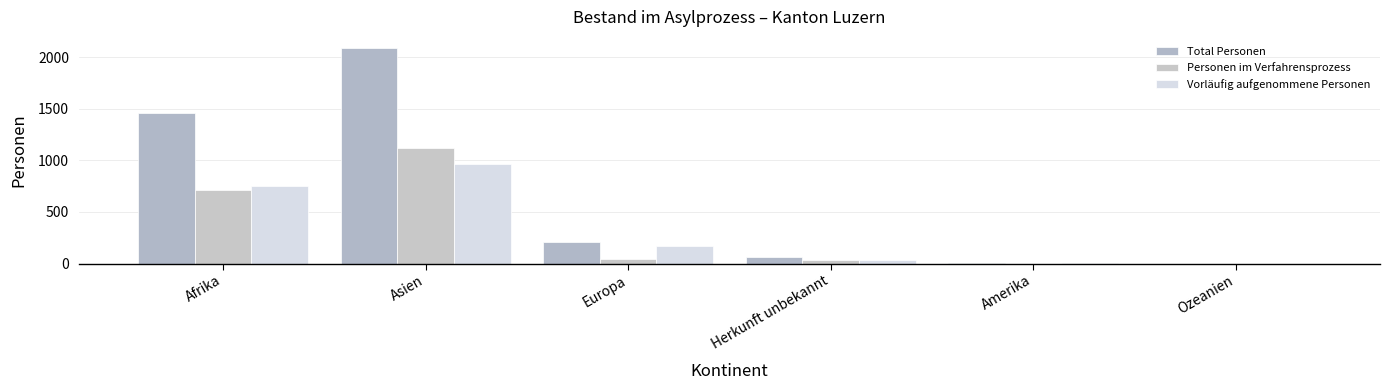

What is the sum of the Vorläufig aufgenommene Personen values at Europa and Asien?

1131